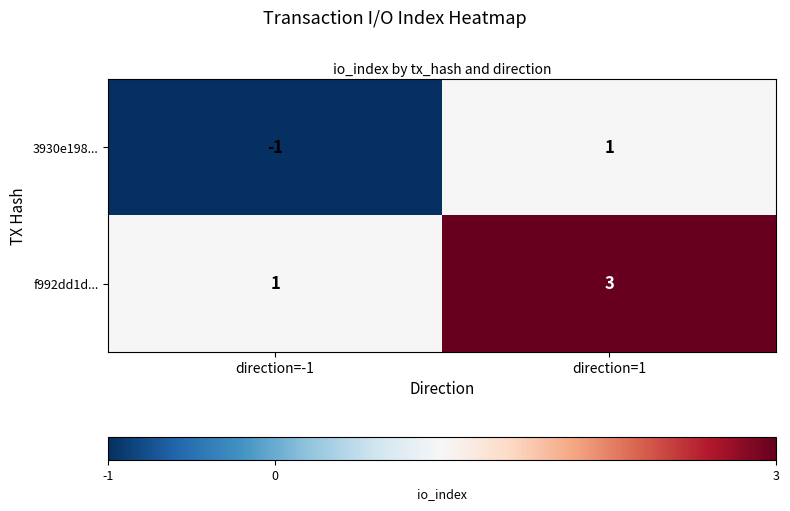

Rank the series at direction=-1 from lowest to highest value.

3930e198..., f992dd1d...